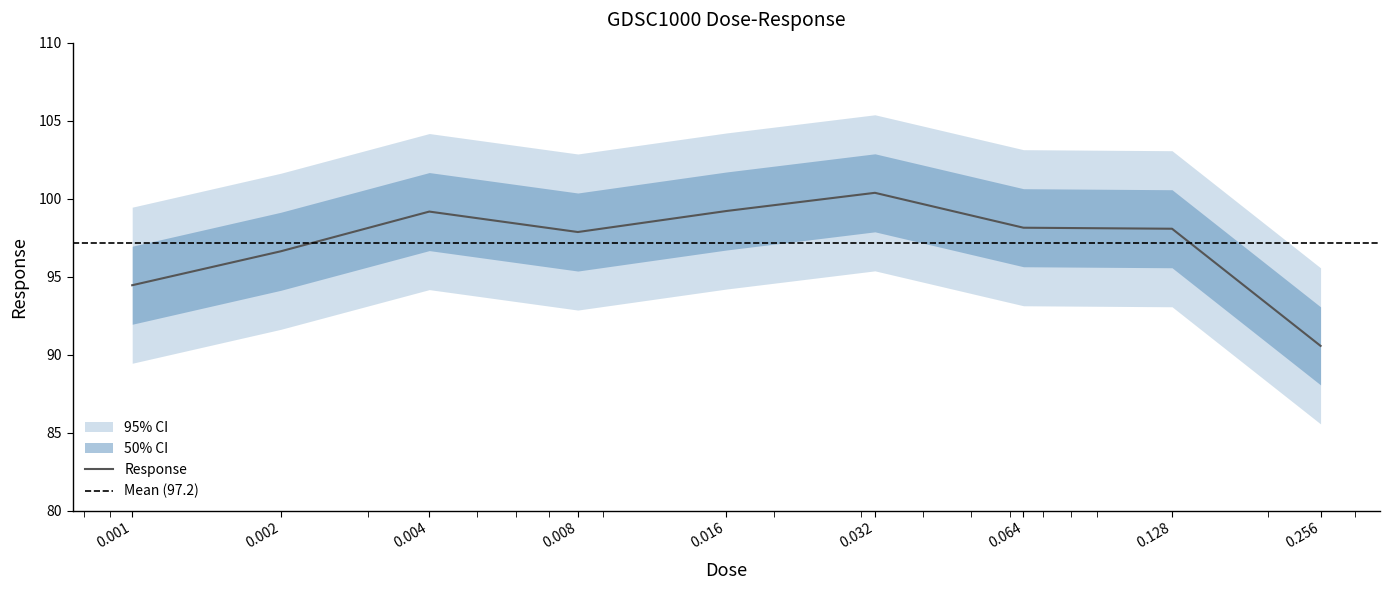

Rank the categories by value from highest to lowest.

0.032, 0.016, 0.004, 0.064, 0.128, 0.008, 0.002, 0.001, 0.256